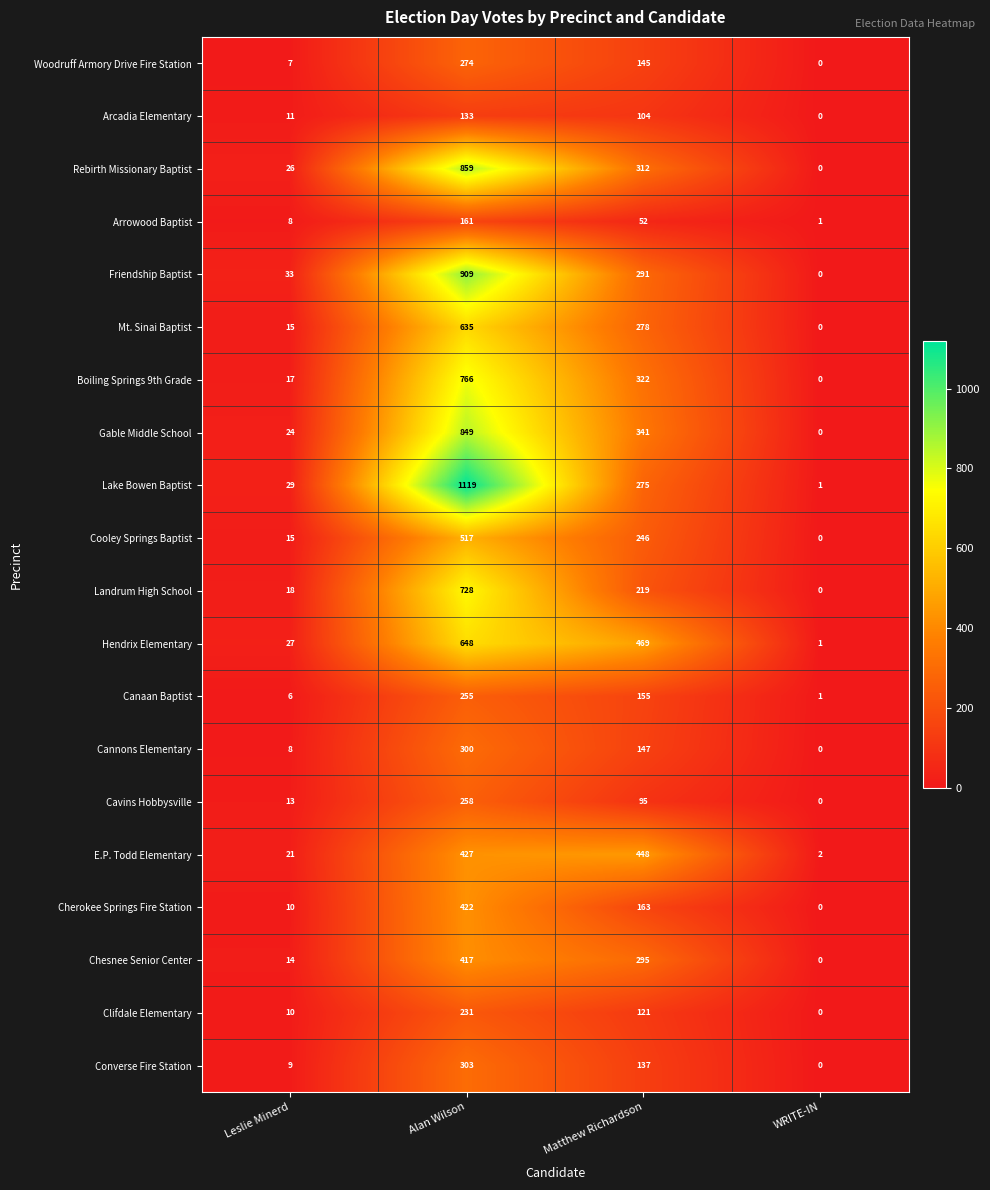

Which series has the widest spread of values?

Lake Bowen Baptist